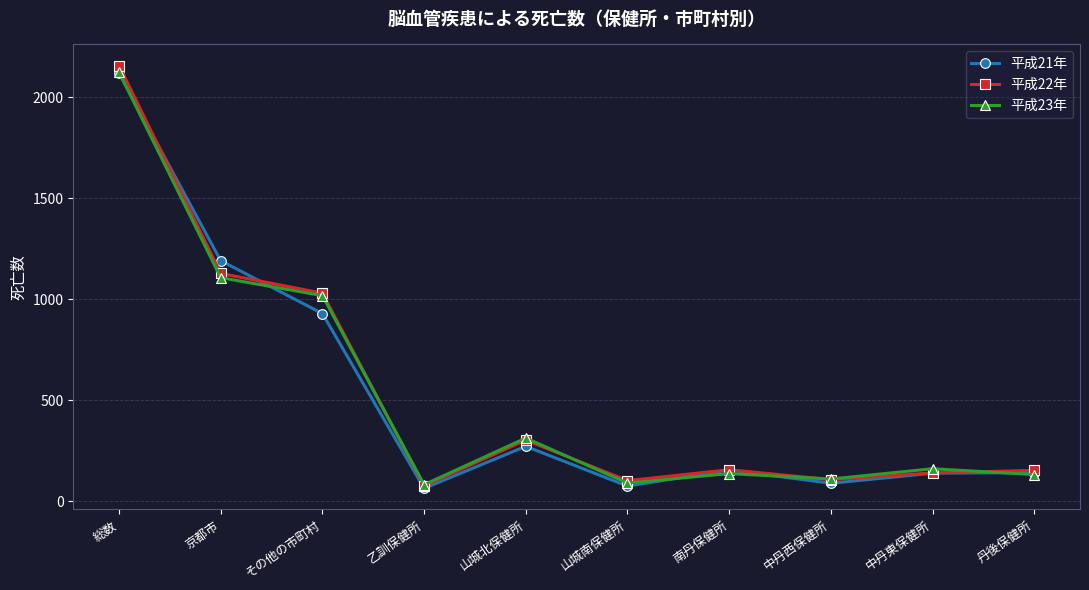

True or false: 平成21年 has a value of 598 at 総数.

False